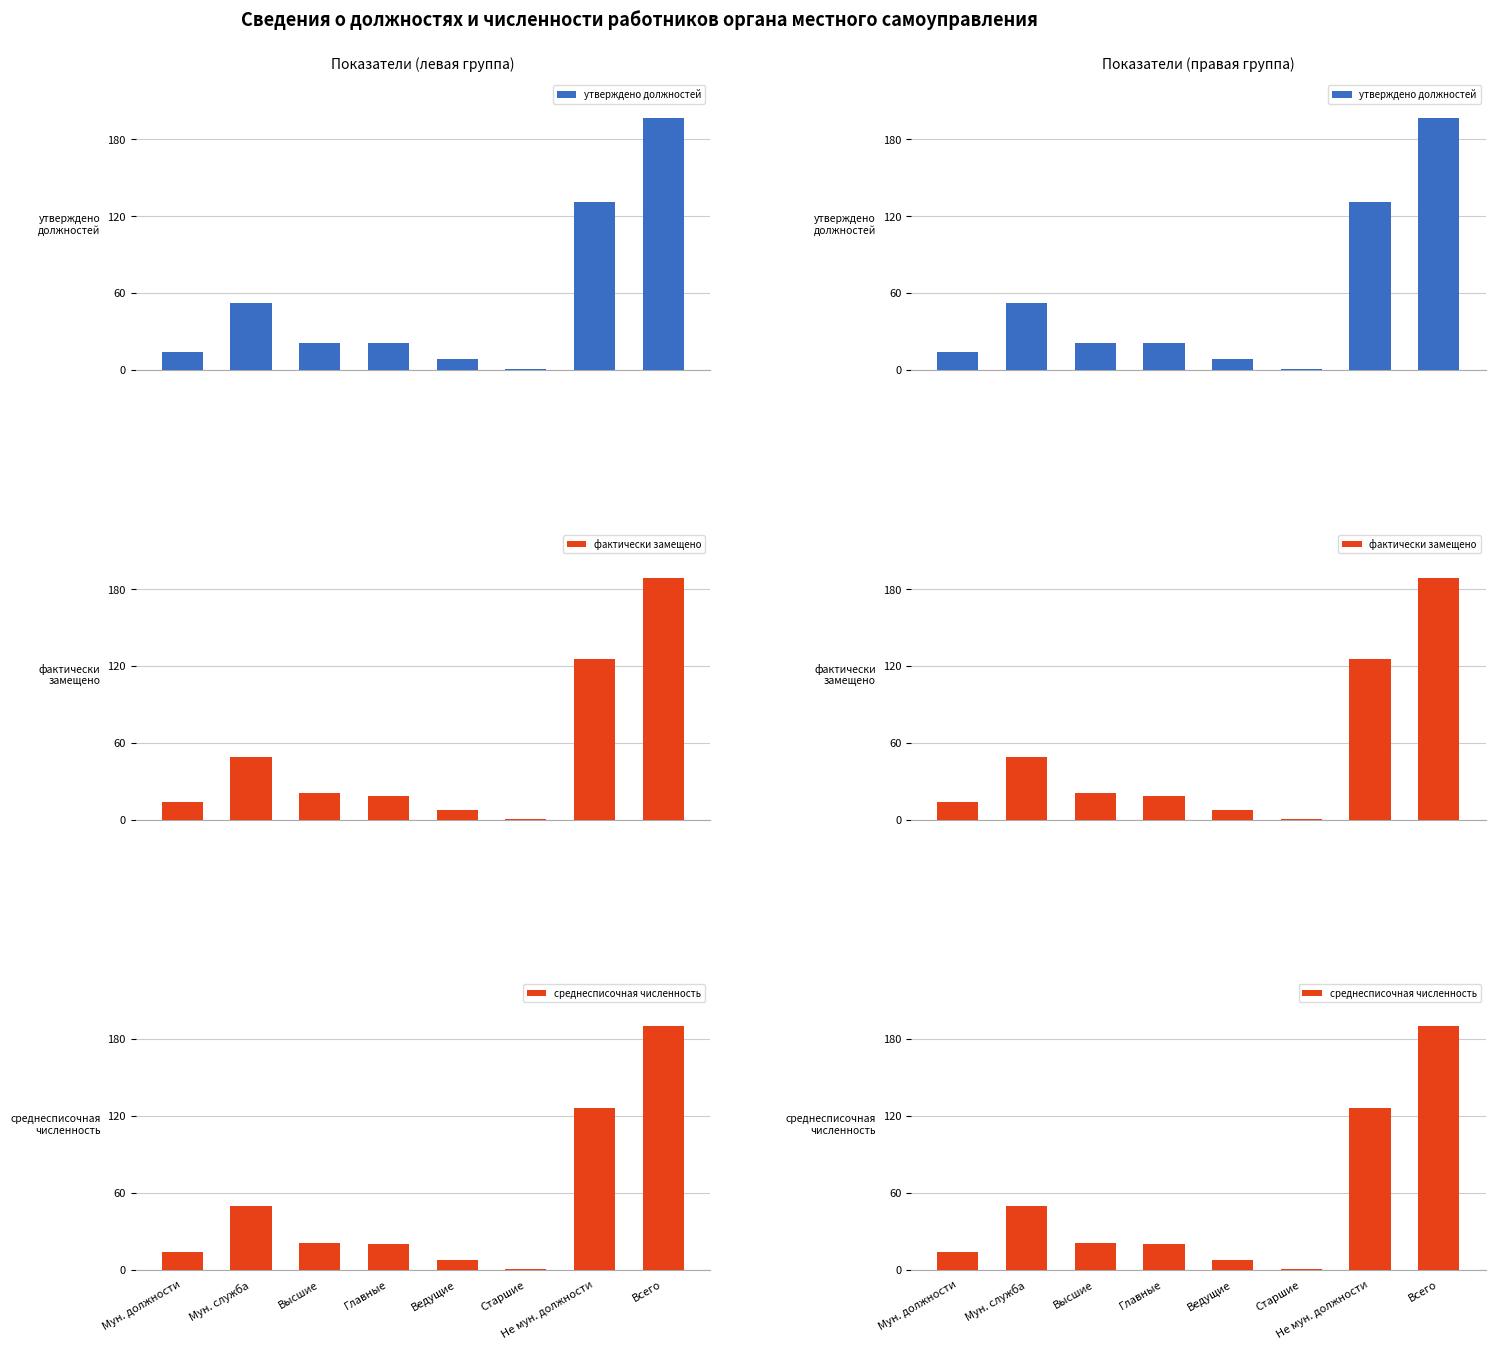

Reading left to right, extract all data points from this chart.

утверждено должностей: Мун. должности=14	Мун. служба=52	Высшие=21	Главные=21	Ведущие=9	Старшие=1	Не мун. должности=131	Всего=197
фактически замещено: Мун. должности=14	Мун. служба=49	Высшие=21	Главные=19	Ведущие=8	Старшие=1	Не мун. должности=126	Всего=189
среднесписочная численность: Мун. должности=14	Мун. служба=50	Высшие=21	Главные=20	Ведущие=8	Старшие=1	Не мун. должности=126	Всего=190